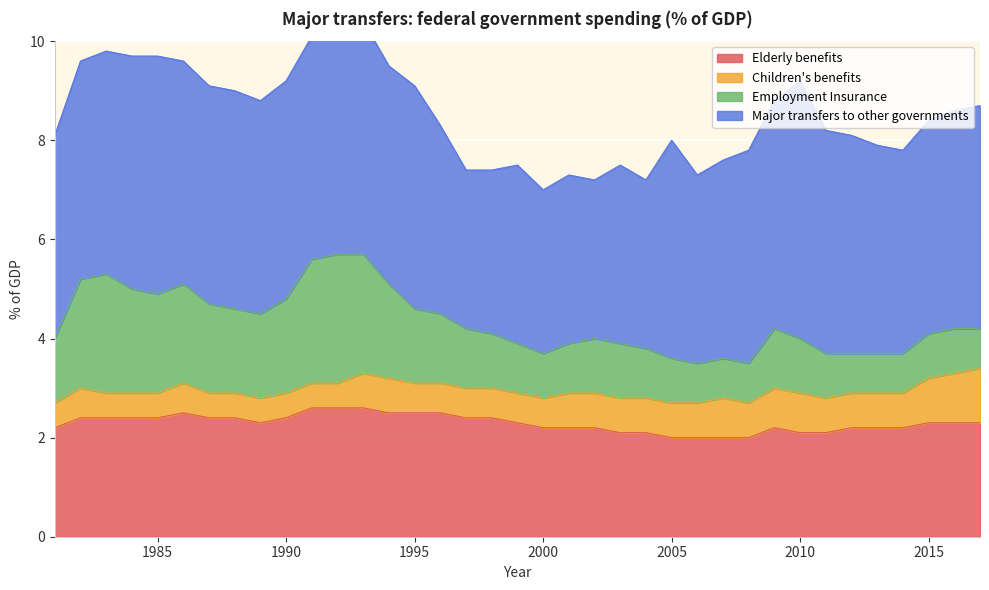

Which category has the lowest value across all series?

1981